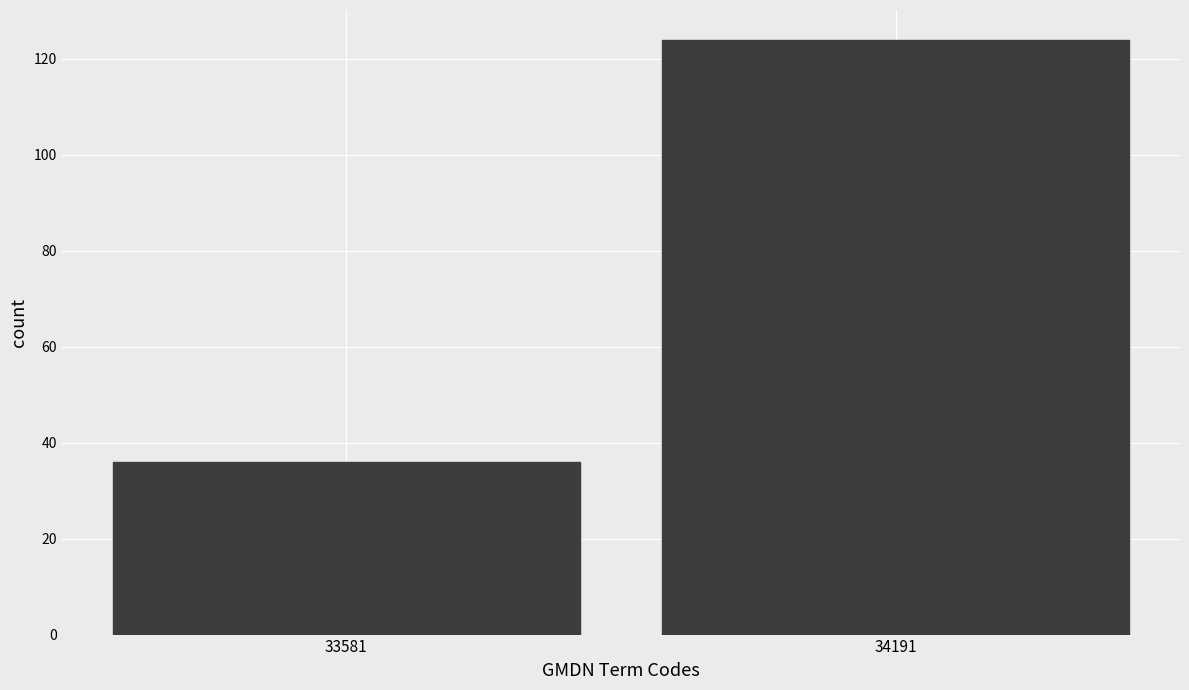

Reading left to right, what are all the values shown in this chart?

33581=36	34191=124